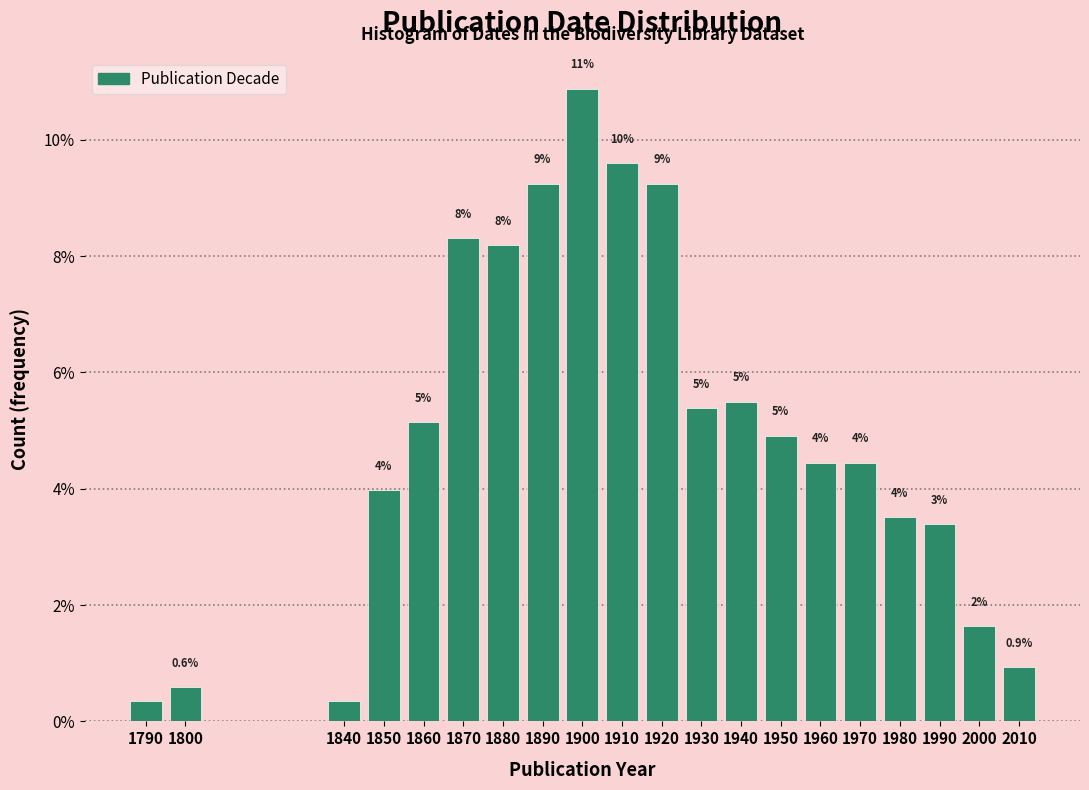

How many bars are there in total?

20